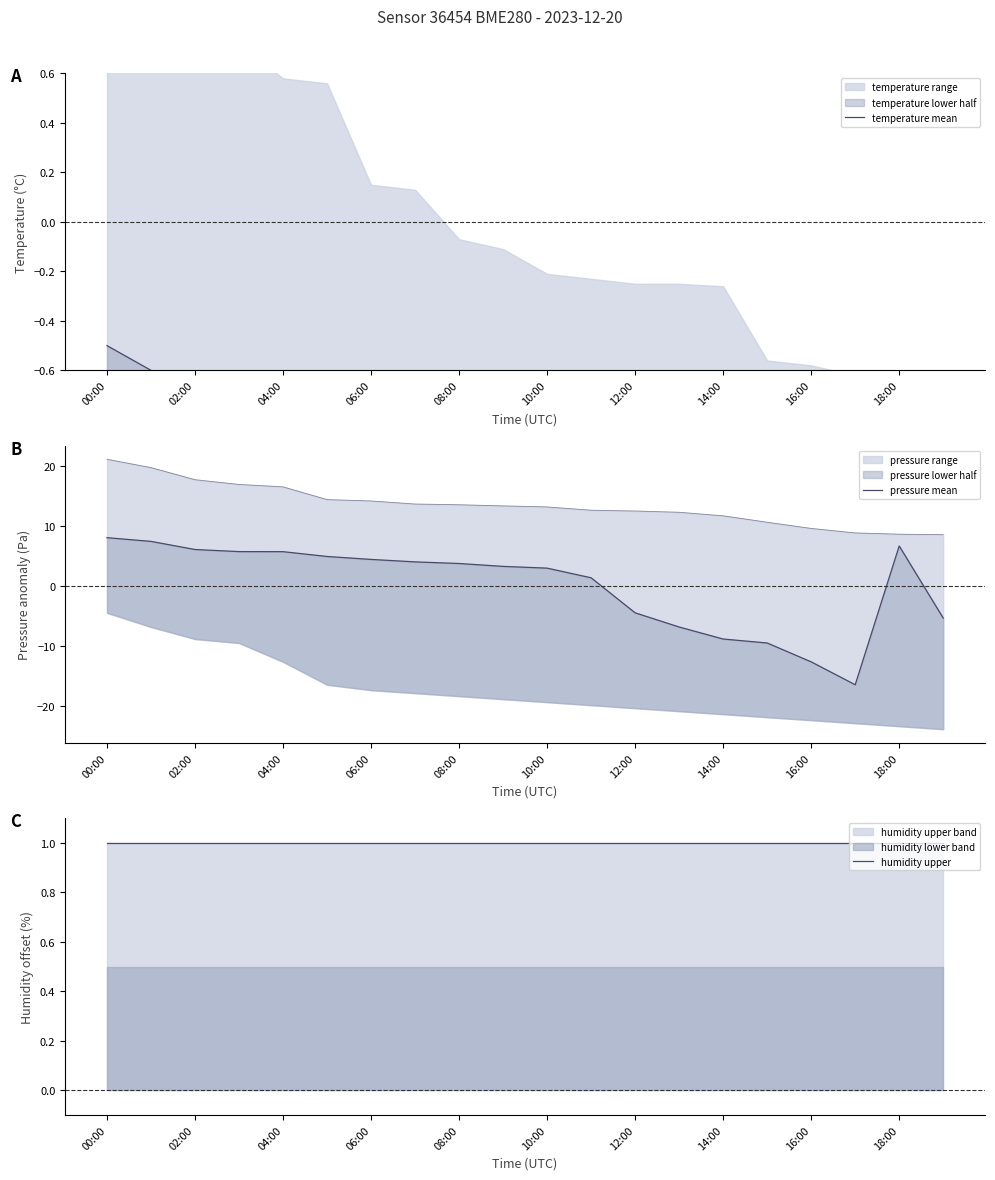

What is the value of the humidity upper point at the 1st from the left?

1.0